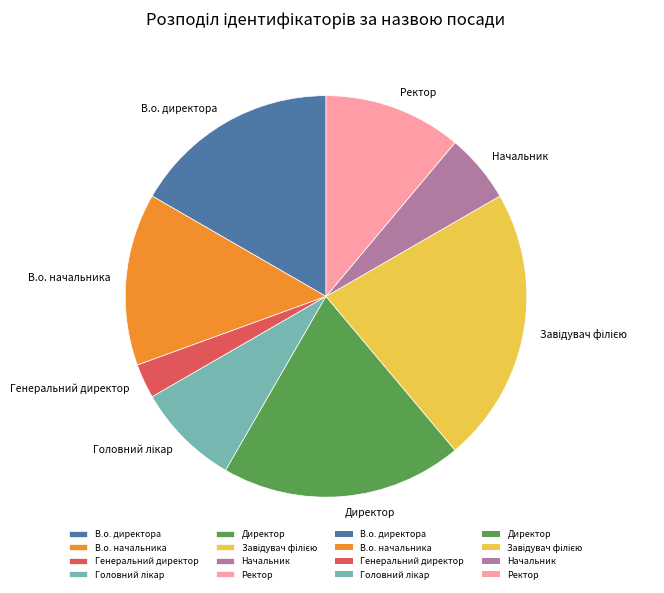

Which has a higher value, Ректор or Директор?

Директор